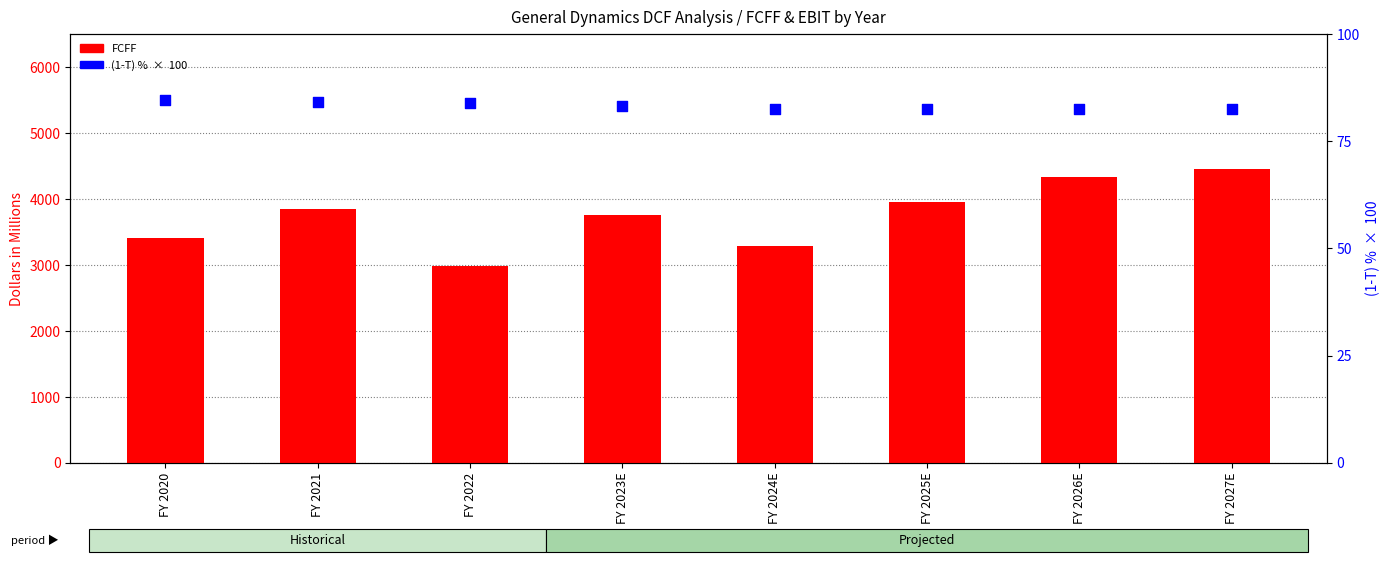

Which series has the largest Y range (max minus min)?

FCFF (millions)